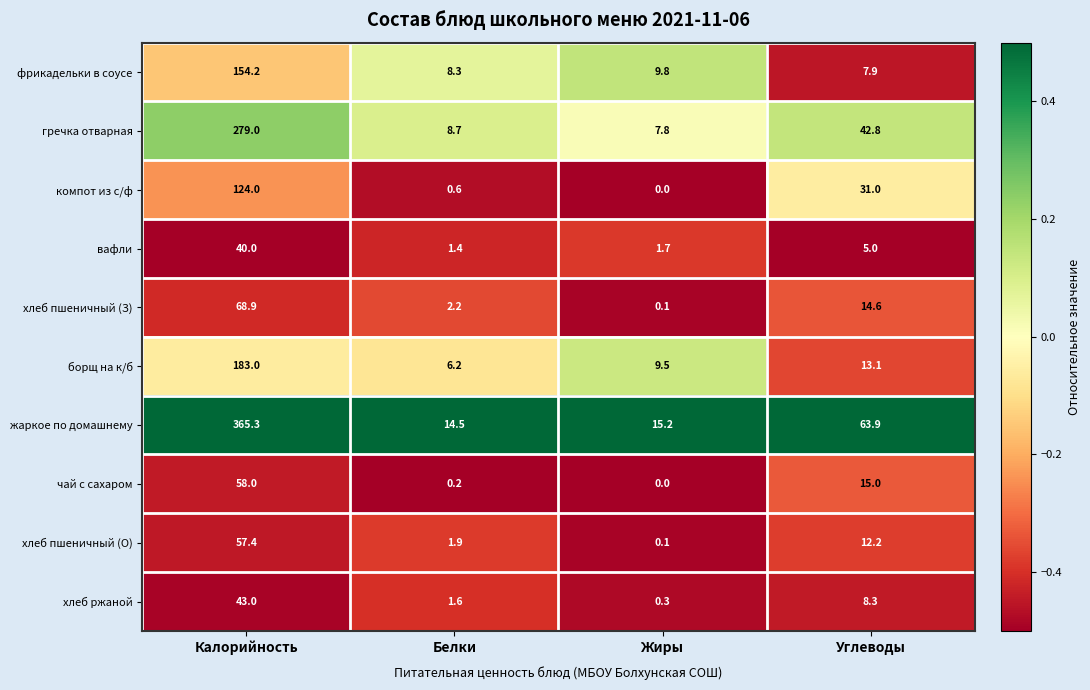

Which label corresponds to the smallest value in the chart?

Жиры